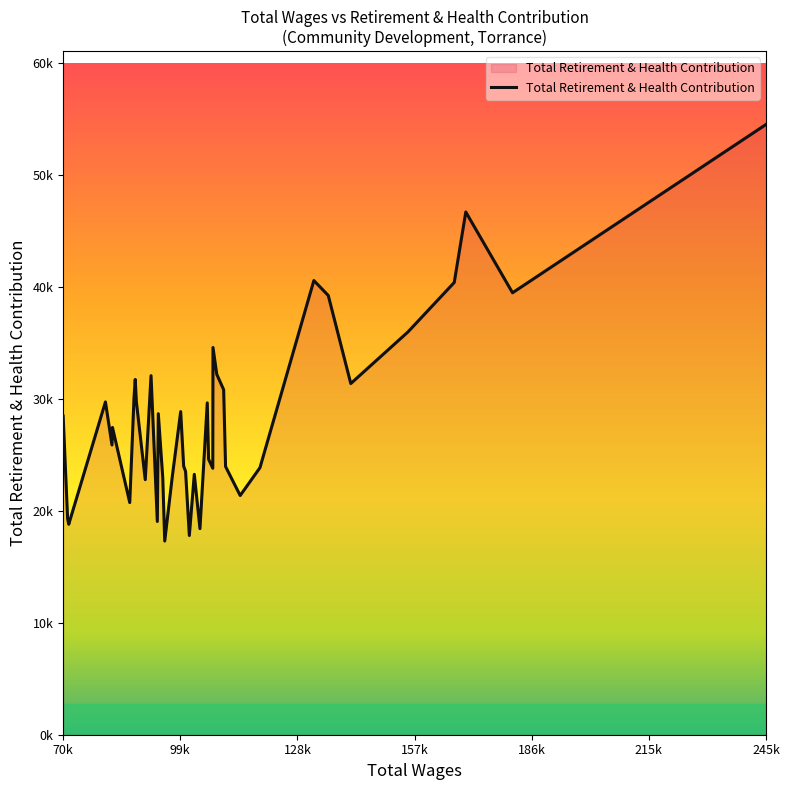

Does the chart have visible grid lines?

No